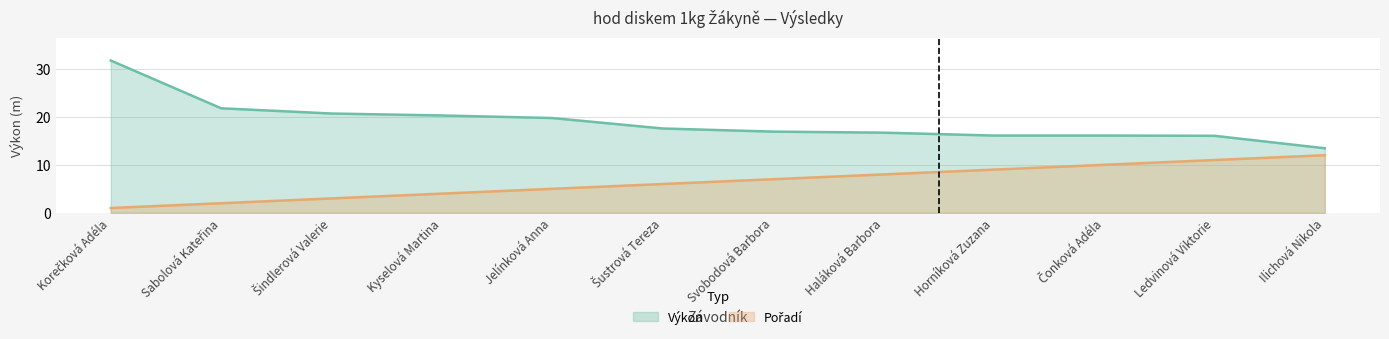

List the series in order of their peak value, lowest first.

Pořadí, Výkon